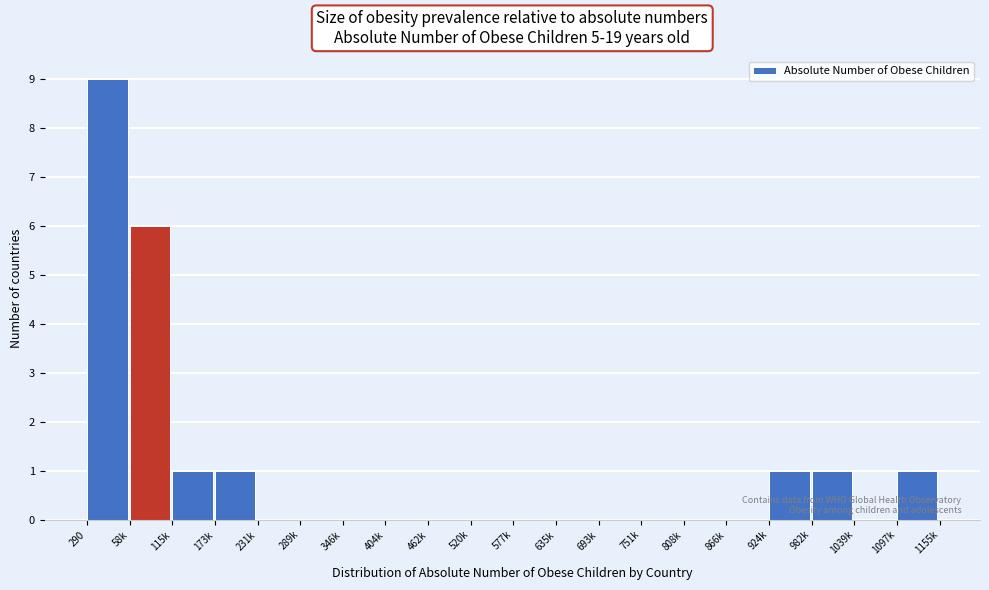

Reading right to left, transcribe all the data shown in this chart.

1097k=1	1039k=0	982k=1	924k=1	866k=0	808k=0	751k=0	693k=0	635k=0	577k=0	520k=0	462k=0	404k=0	346k=0	289k=0	231k=0	173k=1	115k=1	58k=6	290=9